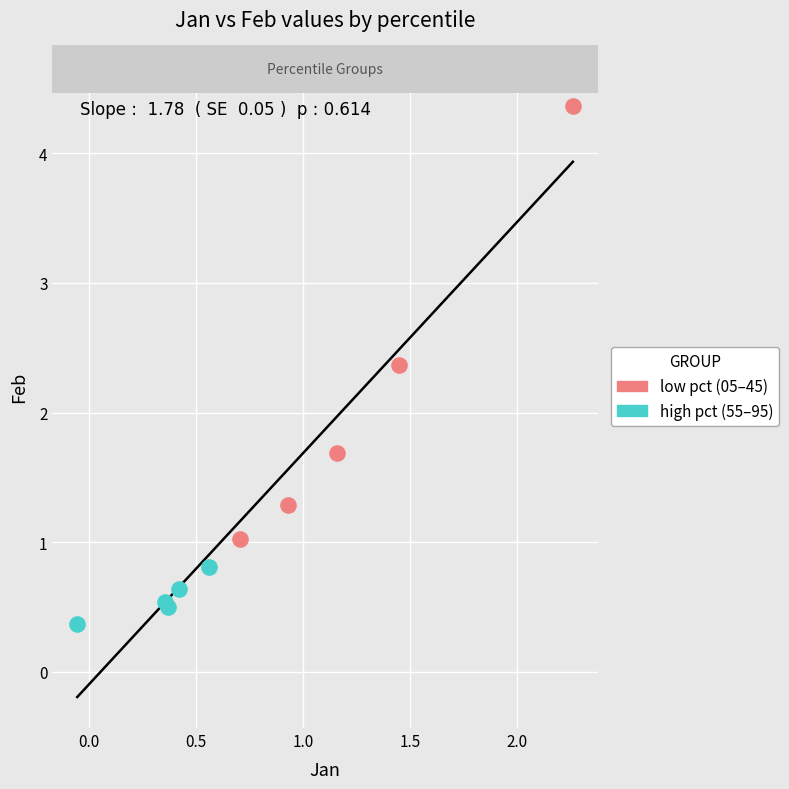

Which series has the largest Y range (max minus min)?

low pct (05–45)